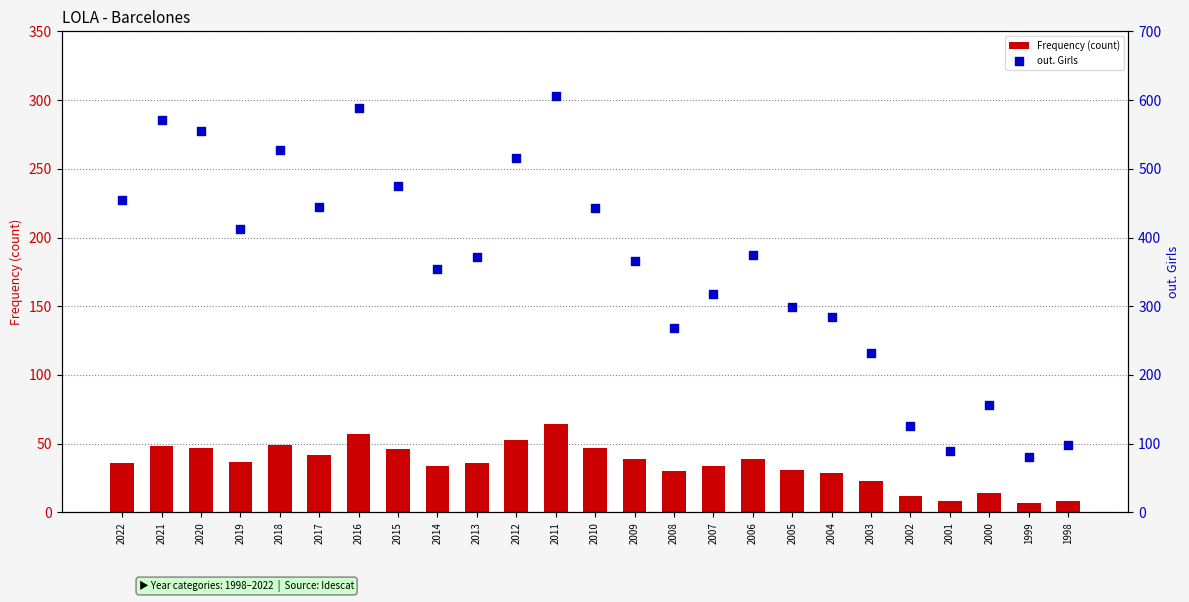

What are all the series names shown in the legend?

Frequency (count), out. Girls